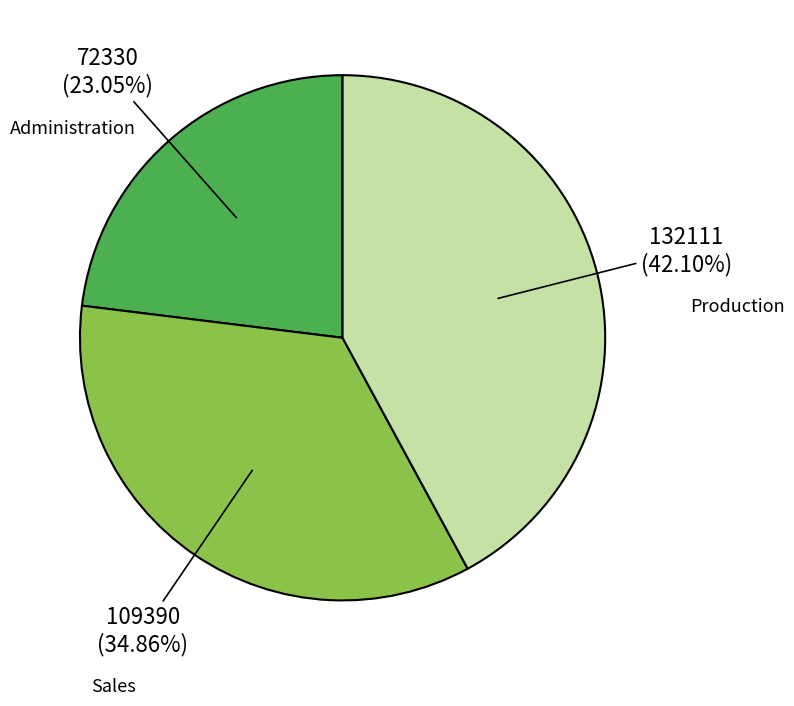

Does any single category account for the majority?

No